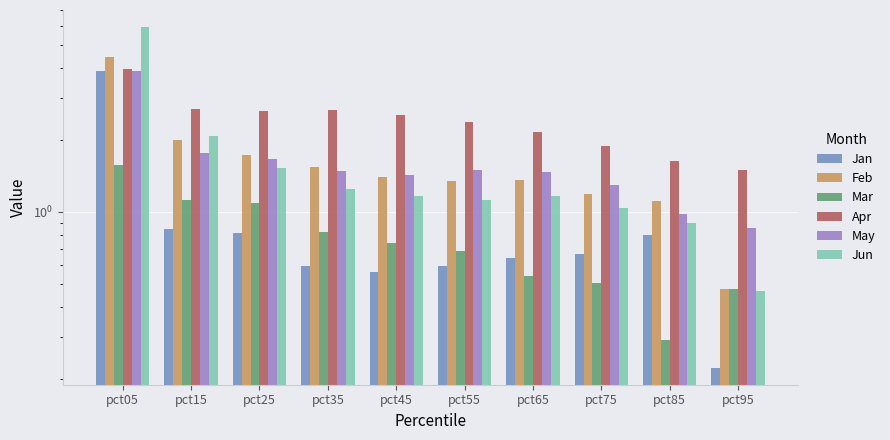

Reading left to right, what are all the values shown in this chart?

Jan: 3.9	0.8	0.8	0.6	0.6	0.6	0.6	0.7	0.8	0.2
Feb: 4.5	2.0	1.7	1.5	1.4	1.3	1.4	1.2	1.1	0.5
Mar: 1.6	1.1	1.1	0.8	0.7	0.7	0.5	0.5	0.3	0.5
Apr: 4.0	2.7	2.6	2.7	2.5	2.4	2.2	1.9	1.6	1.5
May: 3.9	1.8	1.7	1.5	1.4	1.5	1.5	1.3	1.0	0.9
Jun: 5.9	2.1	1.5	1.2	1.2	1.1	1.2	1.0	0.9	0.5